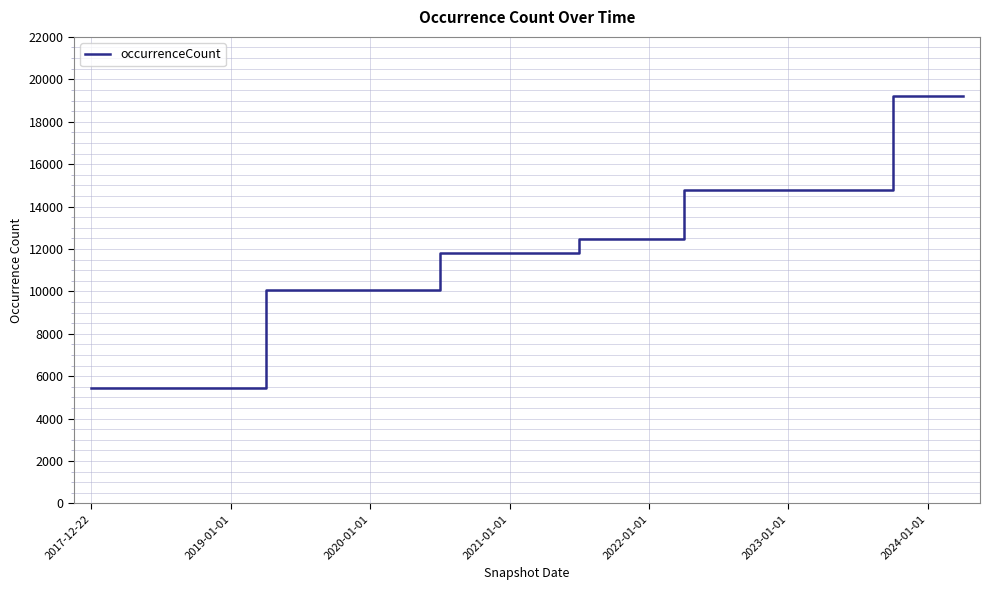

What is the greatest value displayed?

19206